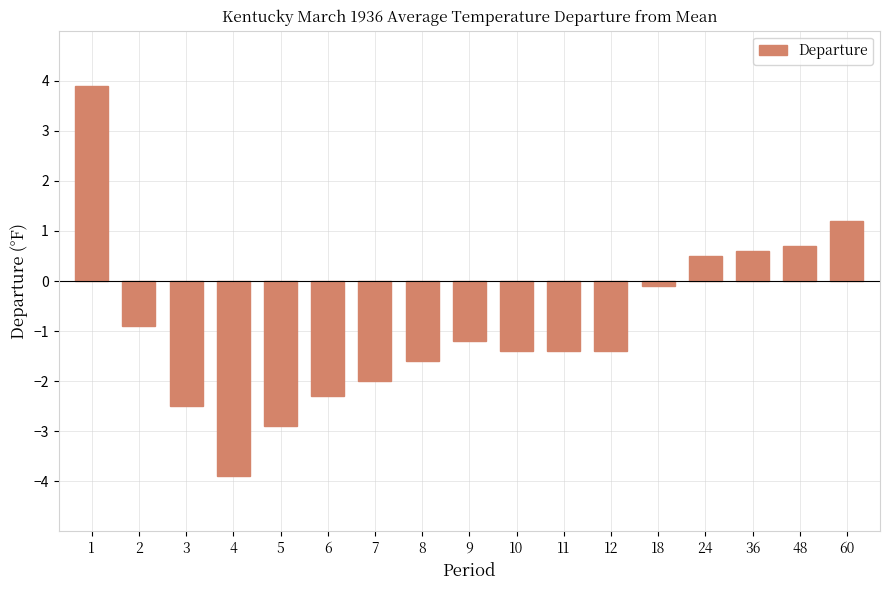

Is it true that the value at 2 is -0.4?

False